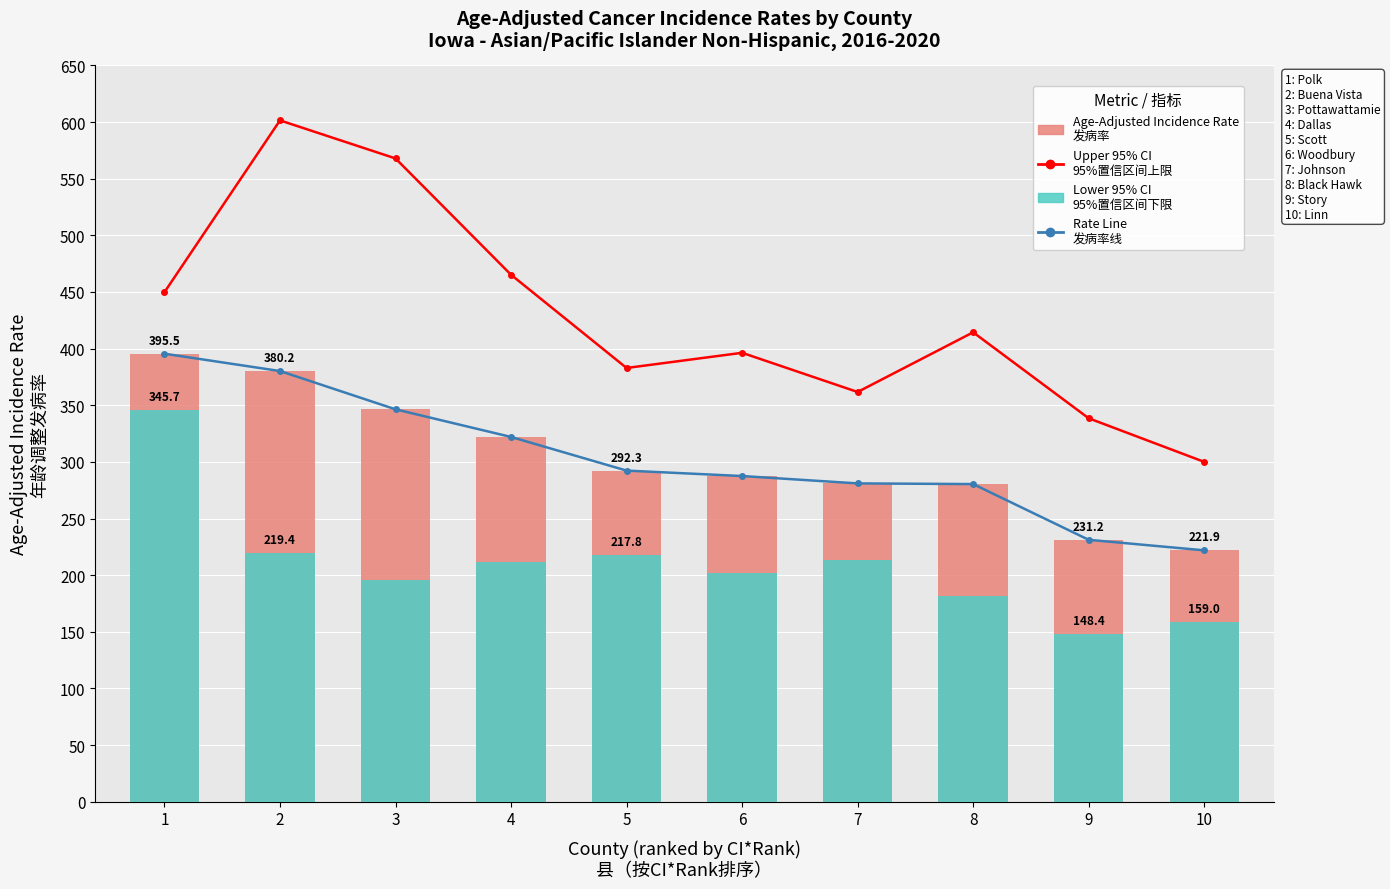

What value does the Age-Adjusted Rate (line) series have at 6?

287.5